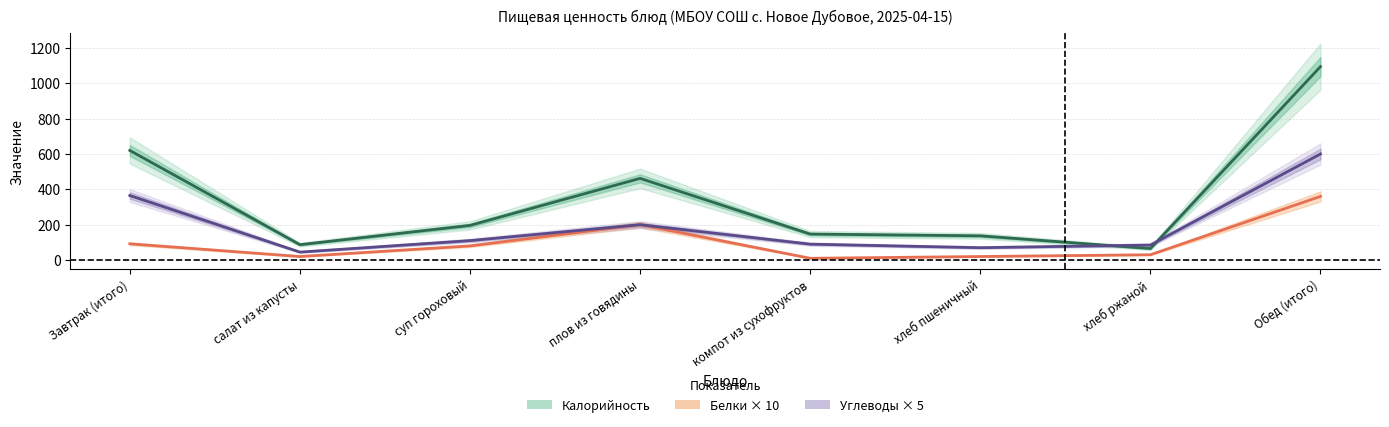

What value does the Углеводы × 5 (центр) series have at Обед (итого)?

600